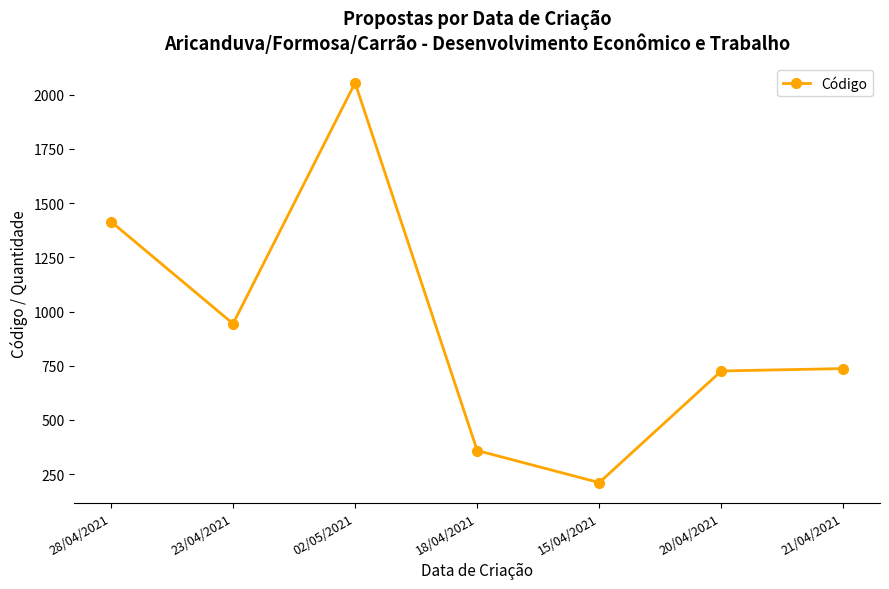

Reading left to right, list all the values displayed in this chart.

28/04/2021=1415	23/04/2021=944	02/05/2021=2055	18/04/2021=359	15/04/2021=211	20/04/2021=726	21/04/2021=737